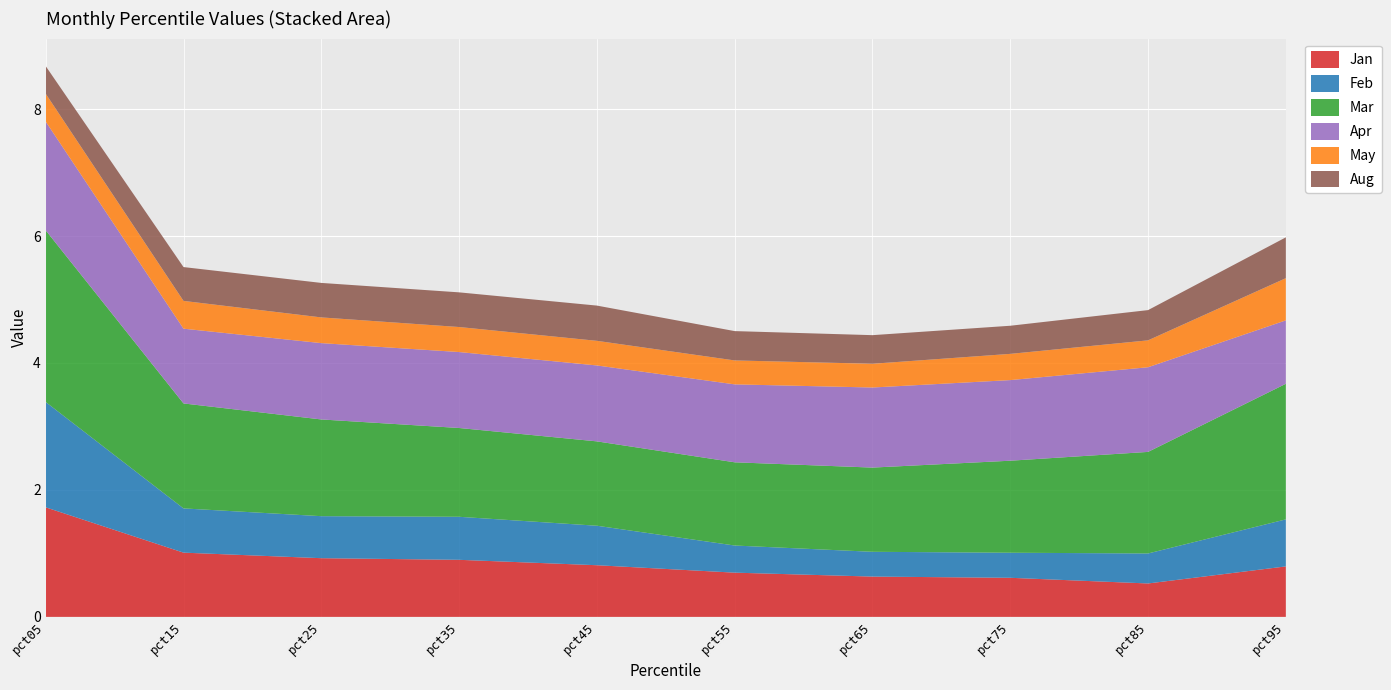

Reading left to right, transcribe all the data shown in this chart.

Jan: pct05=1.7	pct15=1.0	pct25=0.9	pct35=0.9	pct45=0.8	pct55=0.7	pct65=0.6	pct75=0.6	pct85=0.5	pct95=0.8
Feb: pct05=1.7	pct15=0.7	pct25=0.7	pct35=0.7	pct45=0.6	pct55=0.4	pct65=0.4	pct75=0.4	pct85=0.5	pct95=0.7
Mar: pct05=2.7	pct15=1.7	pct25=1.5	pct35=1.4	pct45=1.3	pct55=1.3	pct65=1.3	pct75=1.4	pct85=1.6	pct95=2.1
Apr: pct05=1.7	pct15=1.2	pct25=1.2	pct35=1.2	pct45=1.2	pct55=1.2	pct65=1.3	pct75=1.3	pct85=1.3	pct95=1.0
May: pct05=0.4	pct15=0.4	pct25=0.4	pct35=0.4	pct45=0.4	pct55=0.4	pct65=0.4	pct75=0.4	pct85=0.4	pct95=0.7
Aug: pct05=0.4	pct15=0.5	pct25=0.5	pct35=0.5	pct45=0.6	pct55=0.5	pct65=0.5	pct75=0.4	pct85=0.5	pct95=0.6